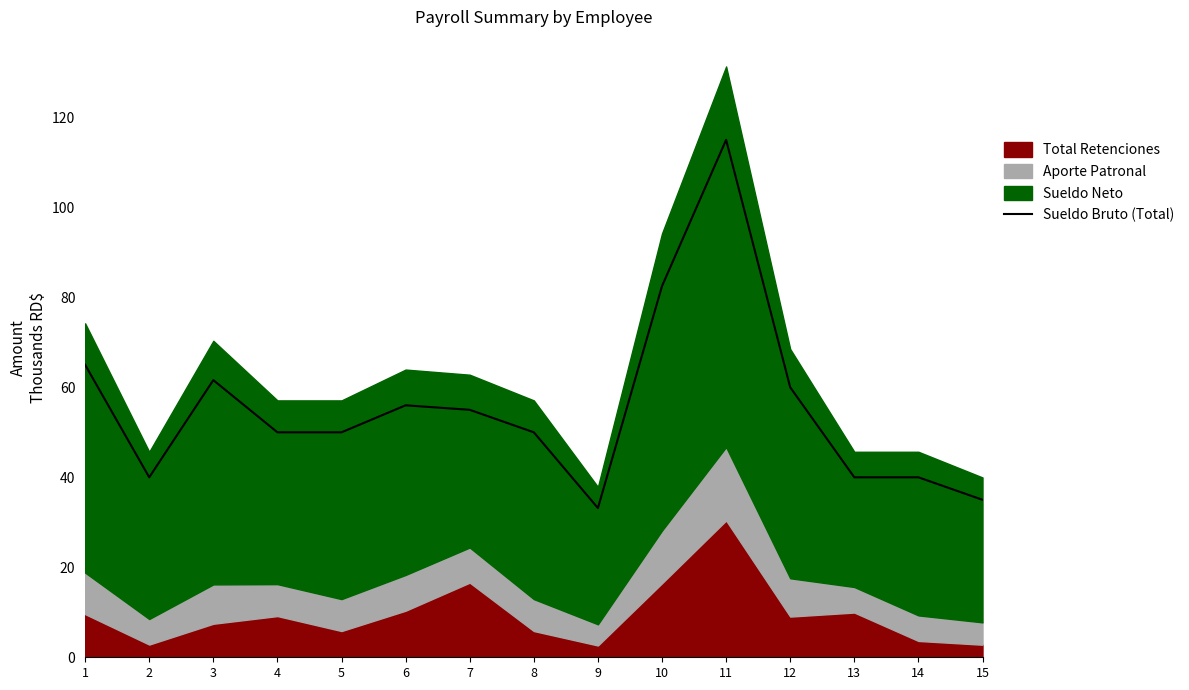

Which label corresponds to the smallest value in the chart?

9